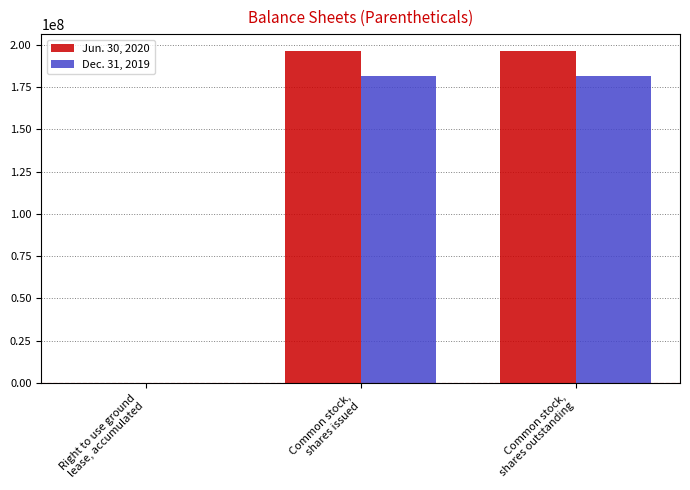

Which series has the largest total across all categories?

Jun. 30, 2020